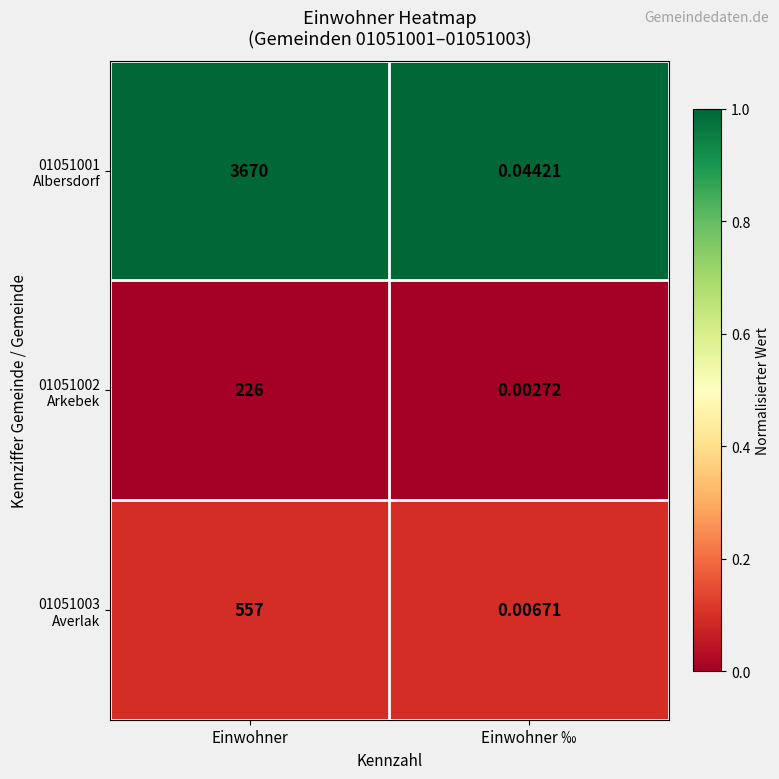

At which category is the sum across all series the highest?

Einwohner